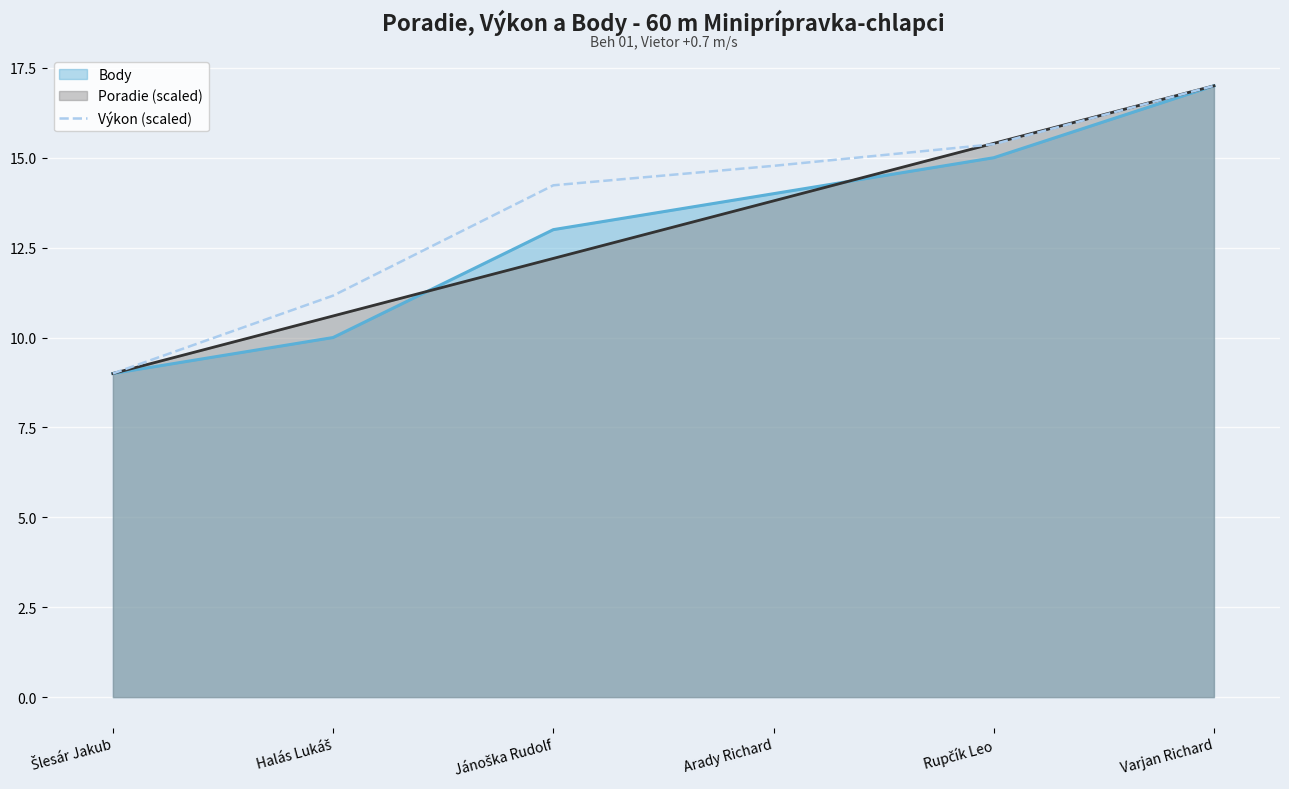

What position from the left is Arady Richard?

4